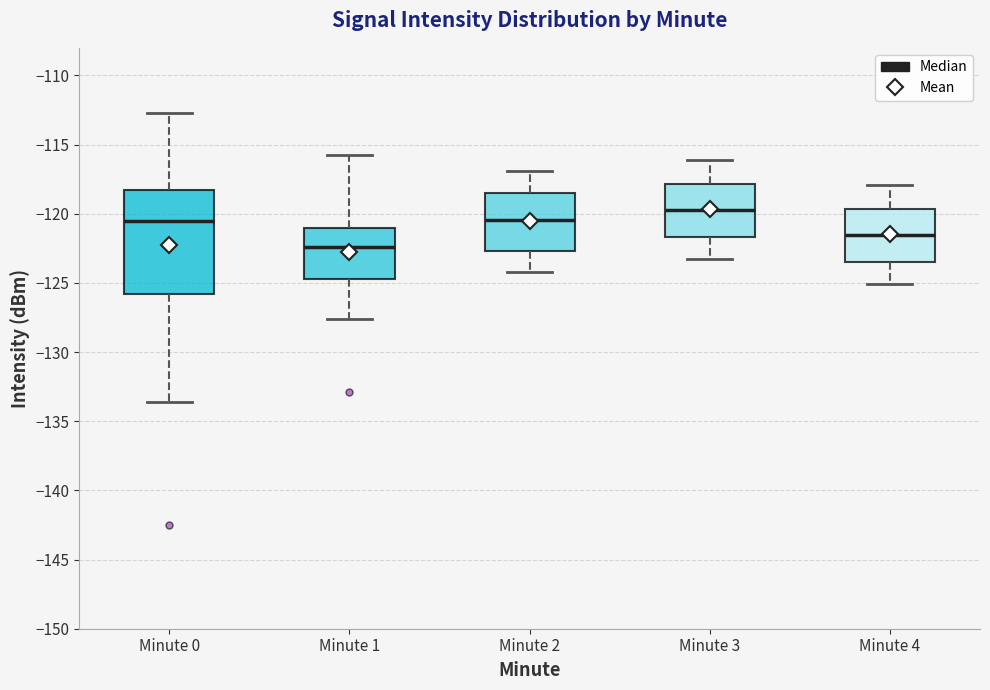

Which box's median line is the lowest?

Minute 1